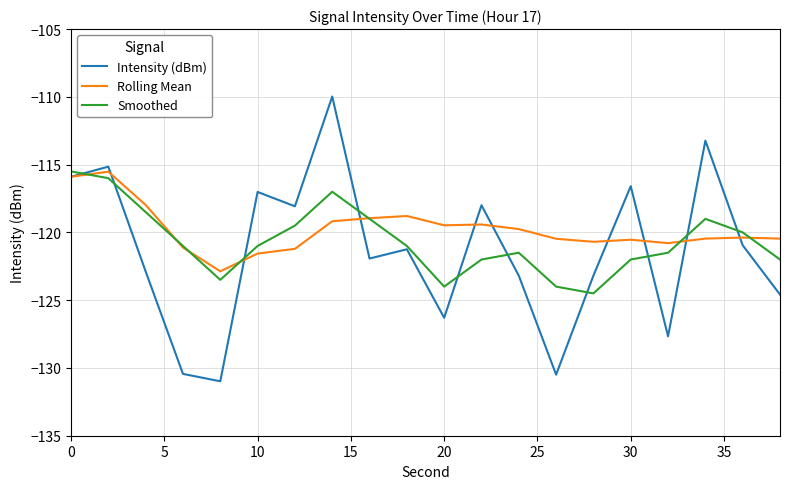

What is the highest value of the Intensity (dBm) series?

-110.0